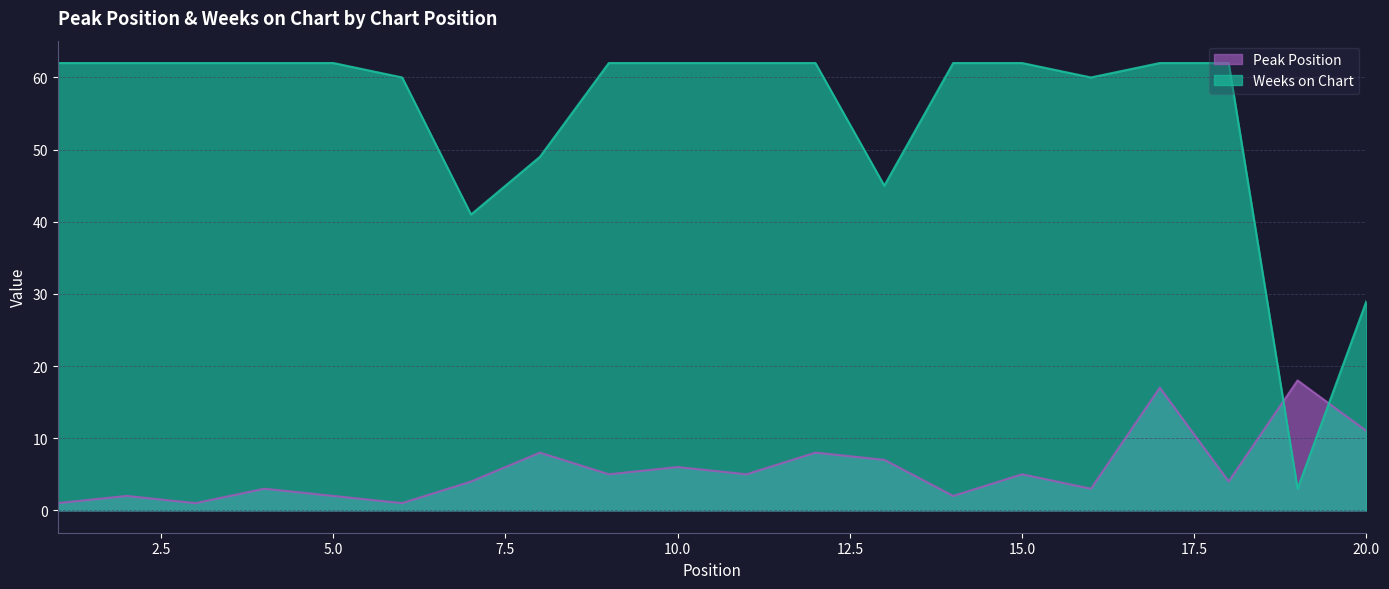

At how many categories does at least one series exceed 19?

19